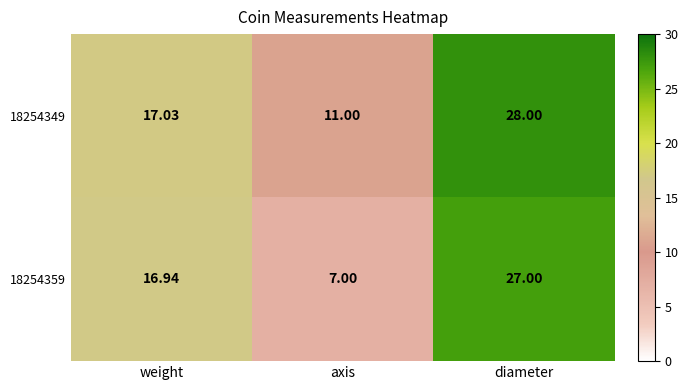

Rank the categories by 18254349 value from highest to lowest.

diameter, weight, axis